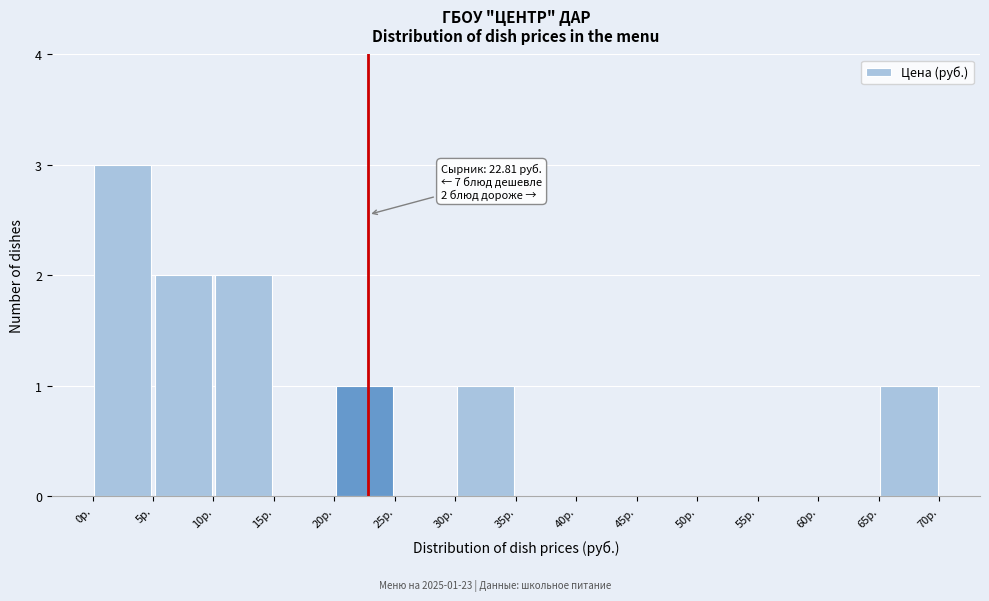

Over which range of the x-axis is the bar tallest?

0 to 5